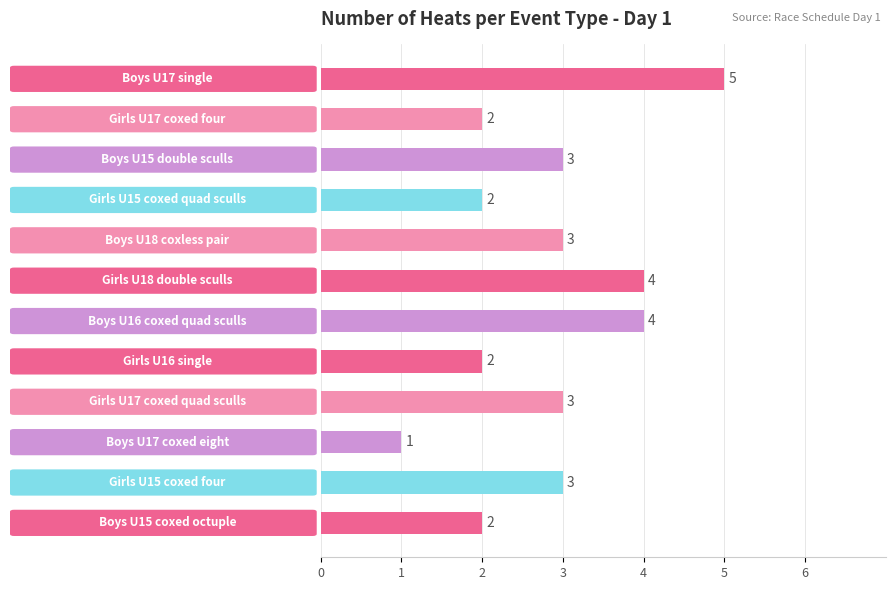

What is the difference between the maximum and minimum values?

4